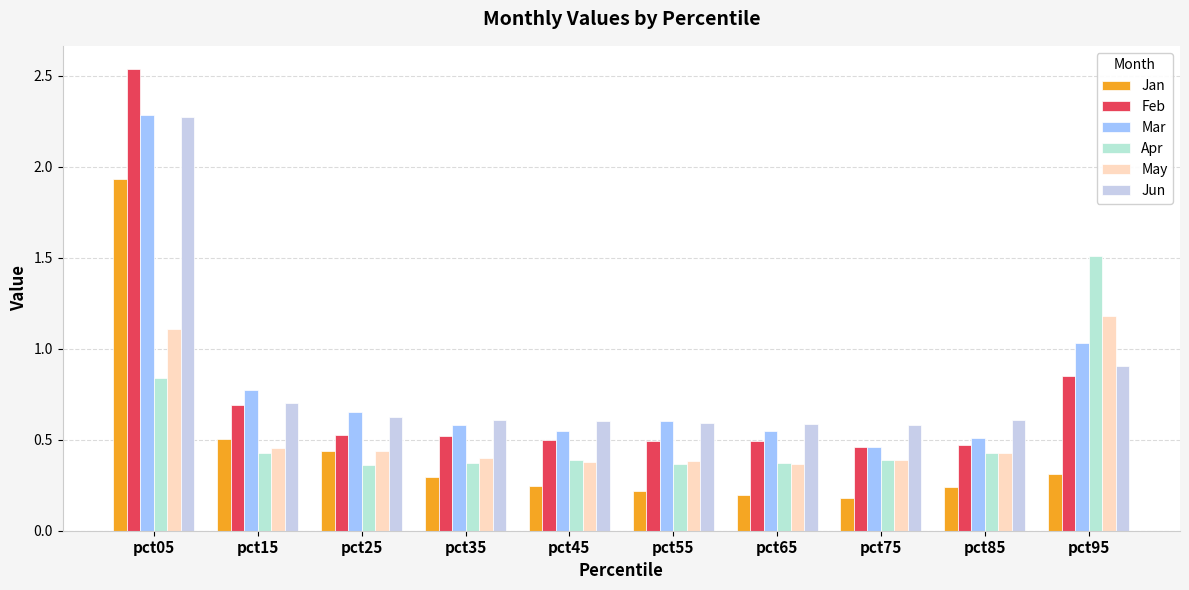

How many series are shown in this chart?

6